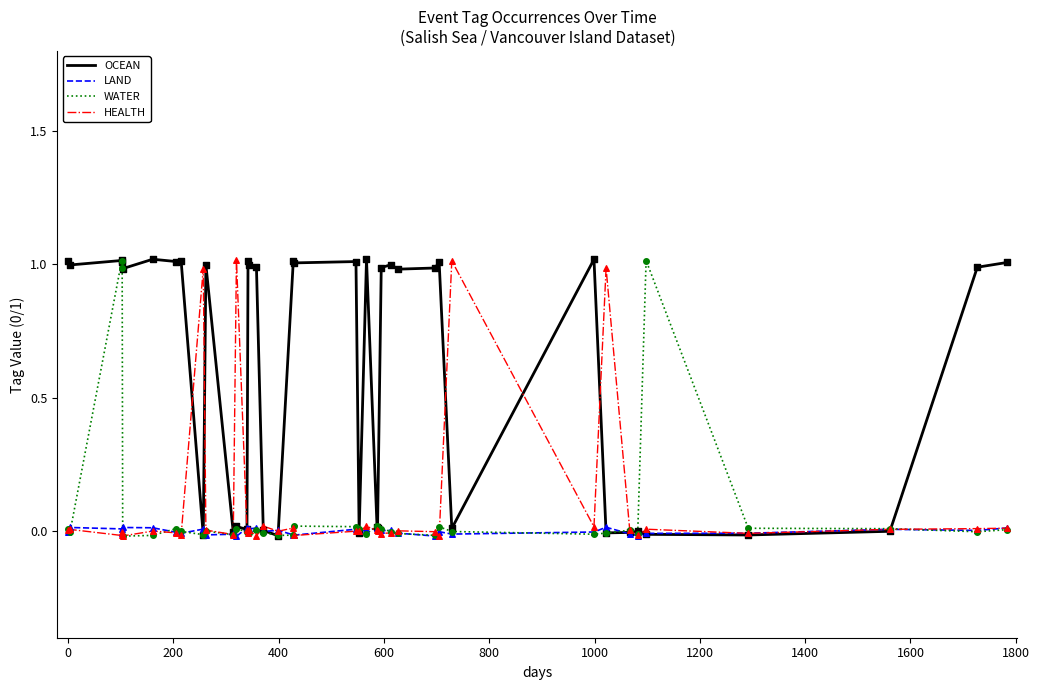

What is the highest value of the OCEAN series?

1.0